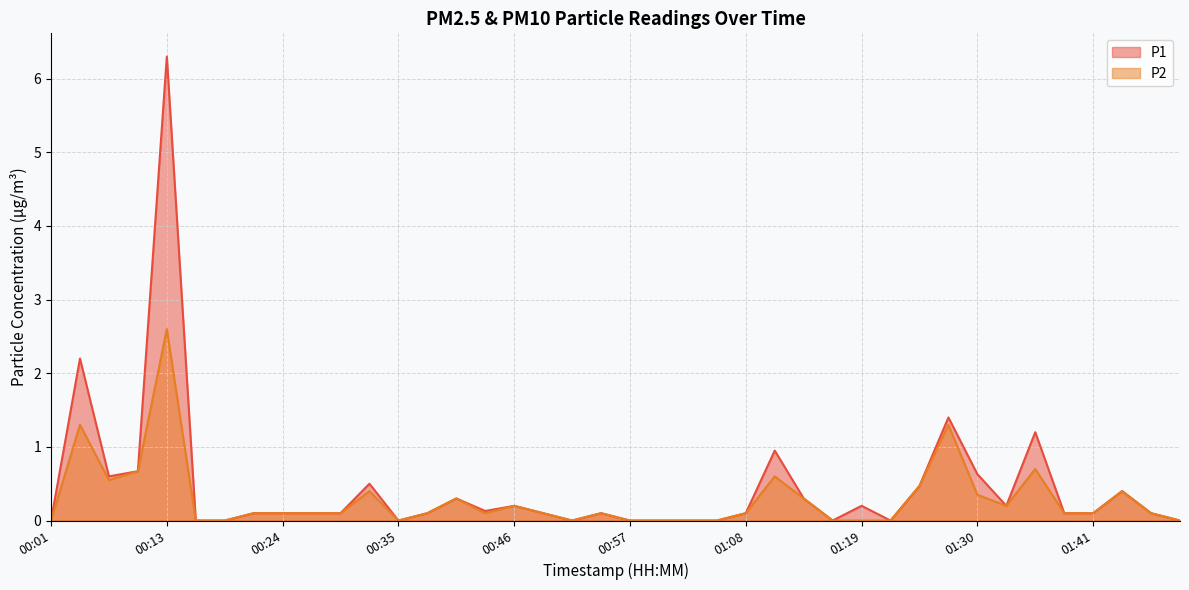

What position from the right is 01:02?

18